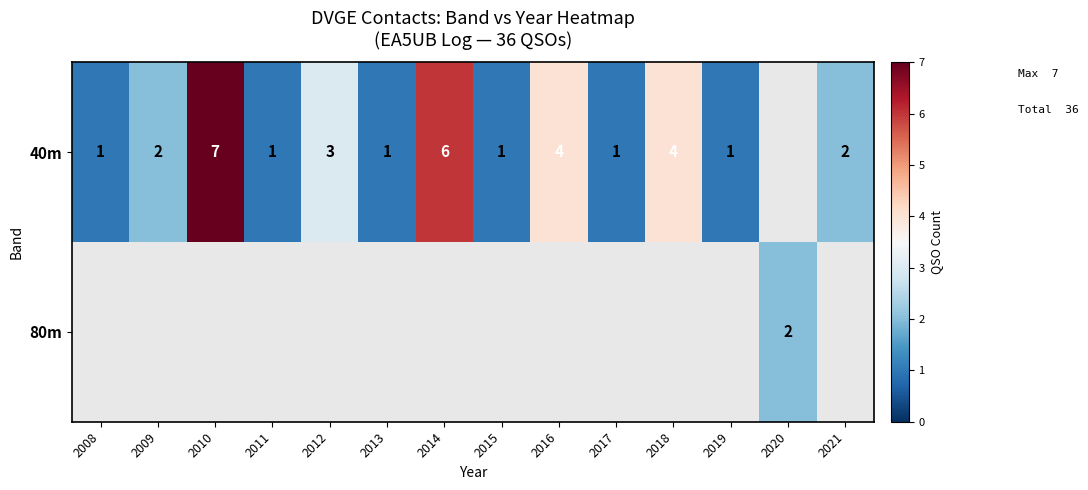

The value of 40m at 2017 is 2. True or false?

False